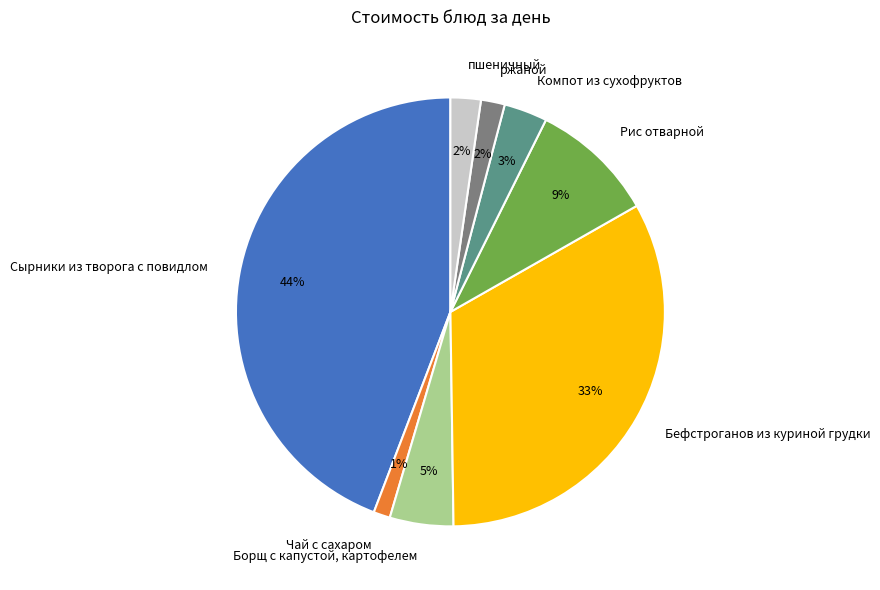

Does any single category account for the majority?

No